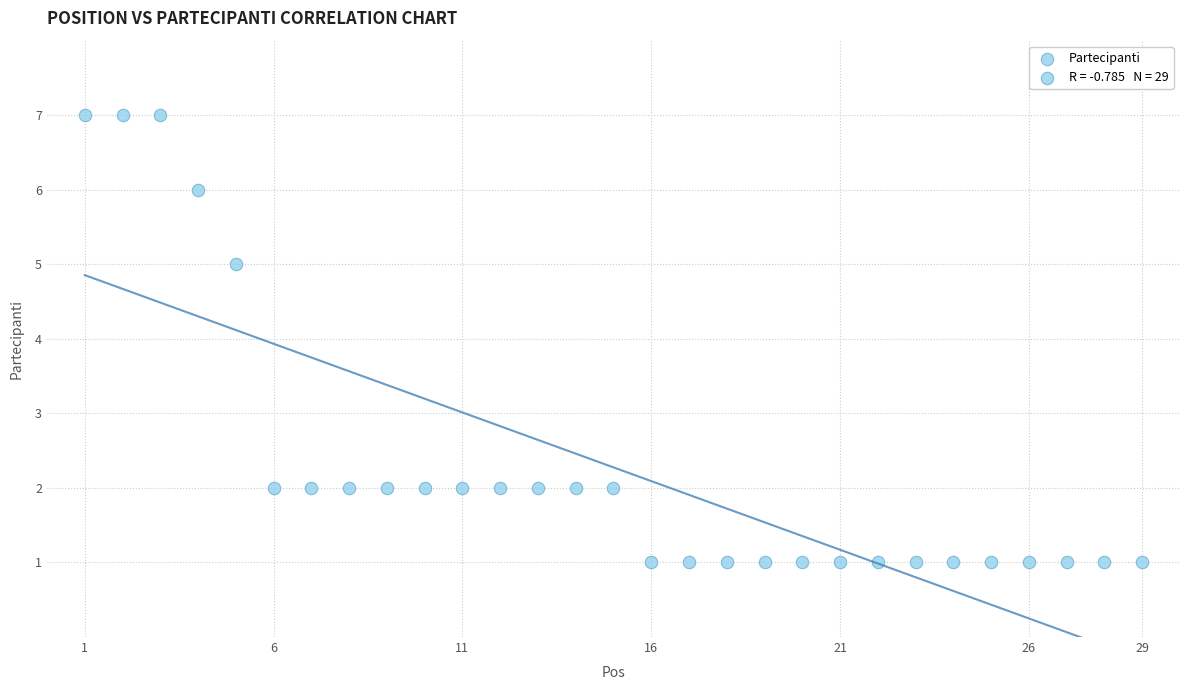

What is the range of Y values (max minus min)?

6